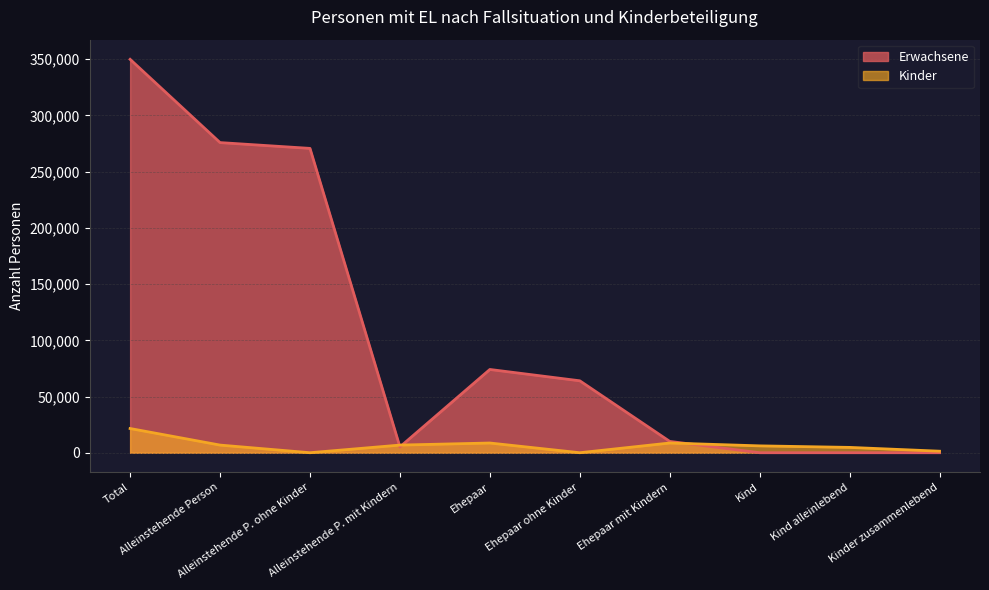

What is the label of the 9th point from the right?

Alleinstehende Person